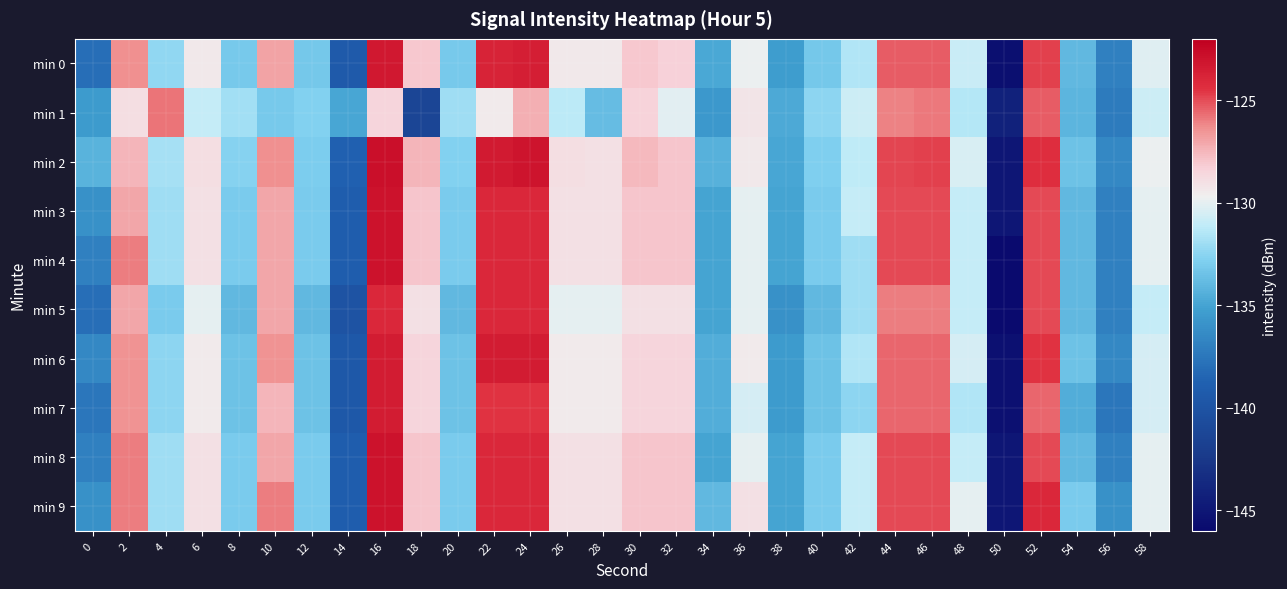

Which category has the highest value across all series?

16